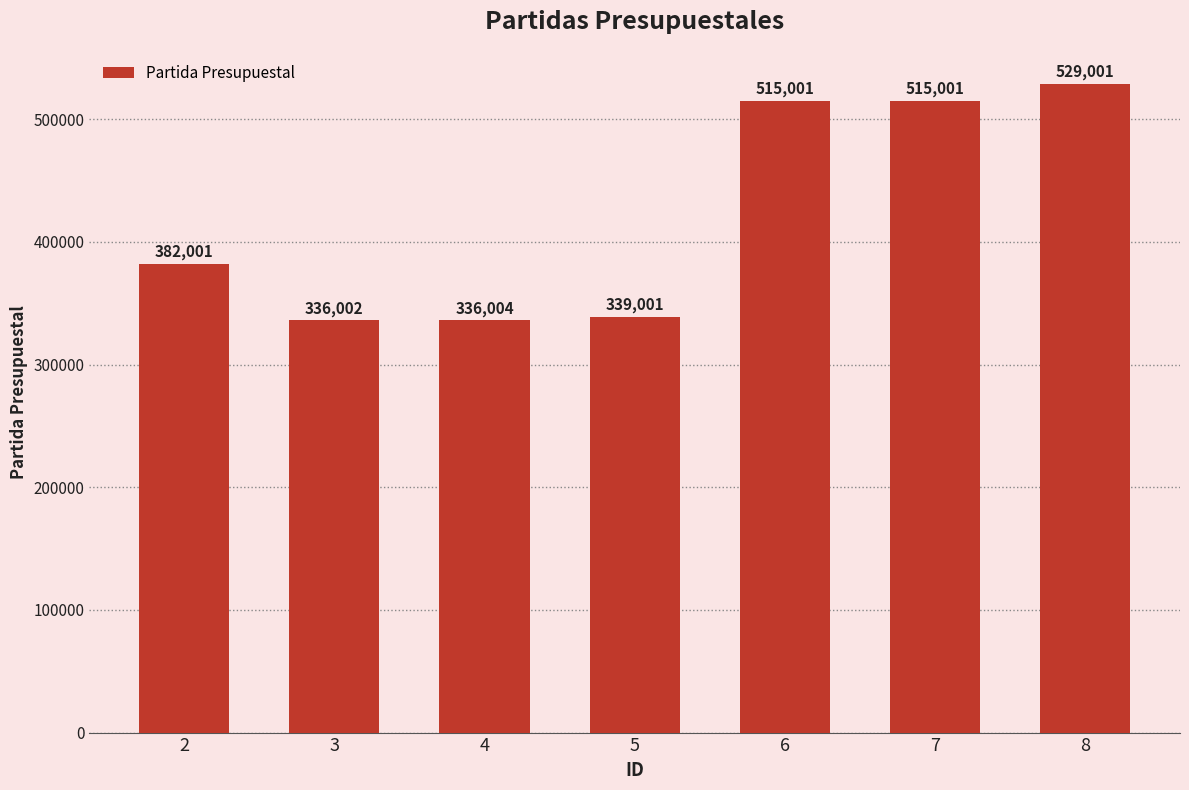

Is it true that the value at 2 is 120725?

False